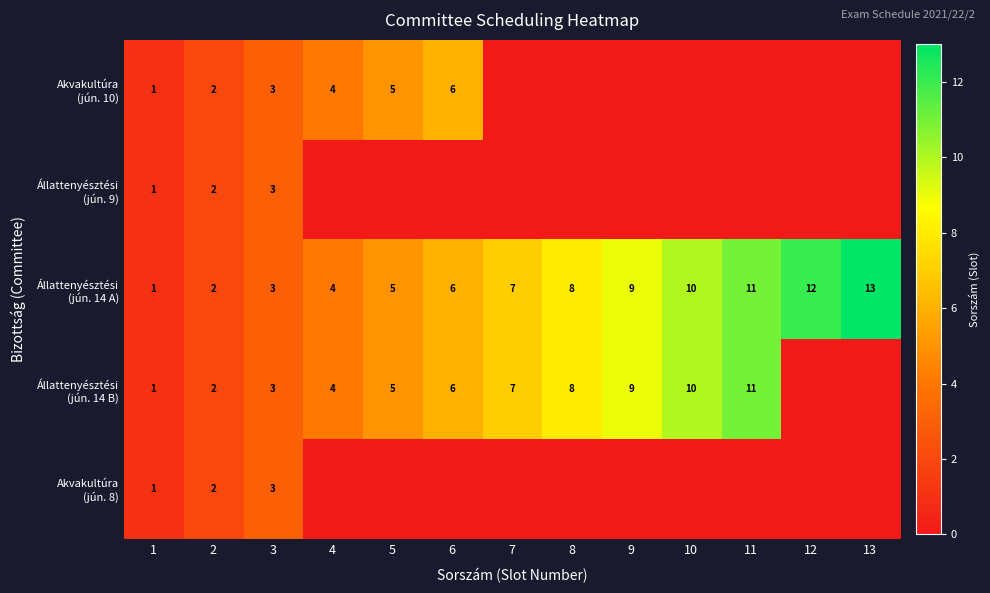

Which category has the highest value across all series?

13